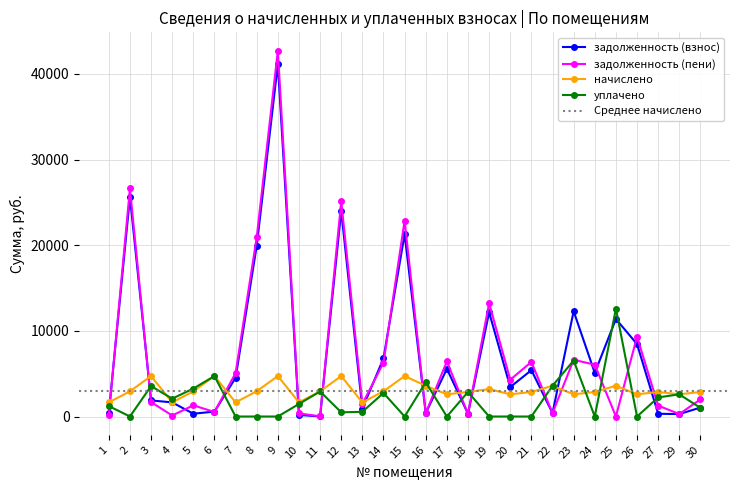

What is the value of the начислено point at the 2nd from the left?

2942.6